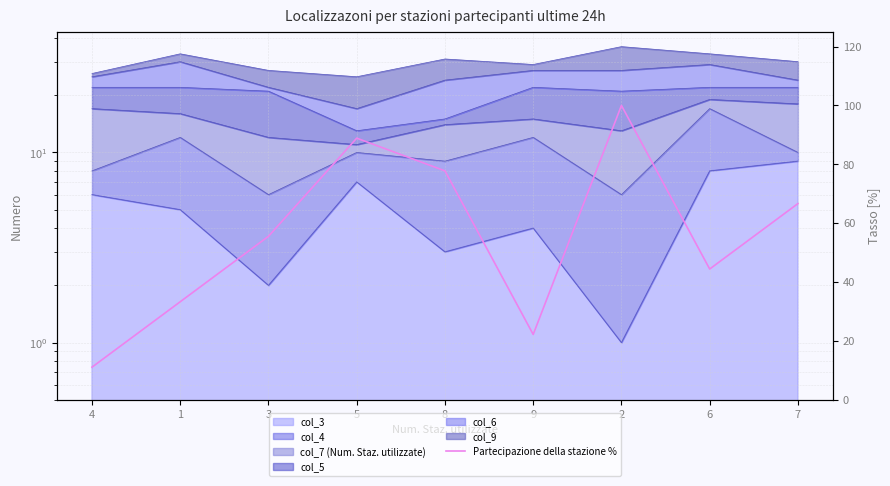

What is the value of the 3rd point from the left?

55.6